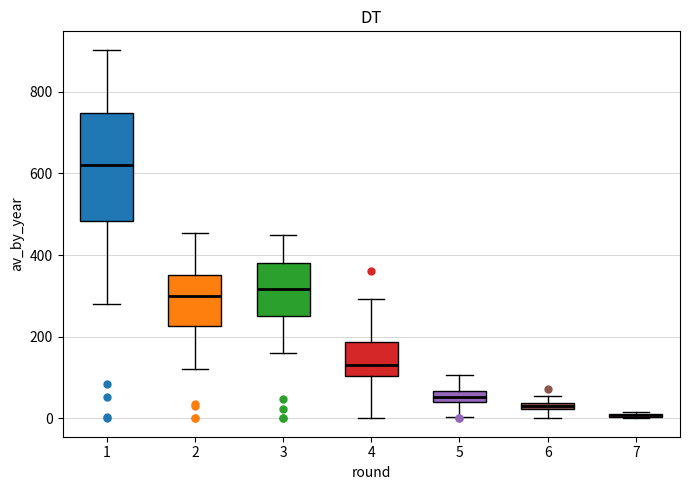

Where does the upper whisker of the box at x = 5 end on the y-axis? The values are not printed on the chart, so give them approximately, as read against the axis.

100